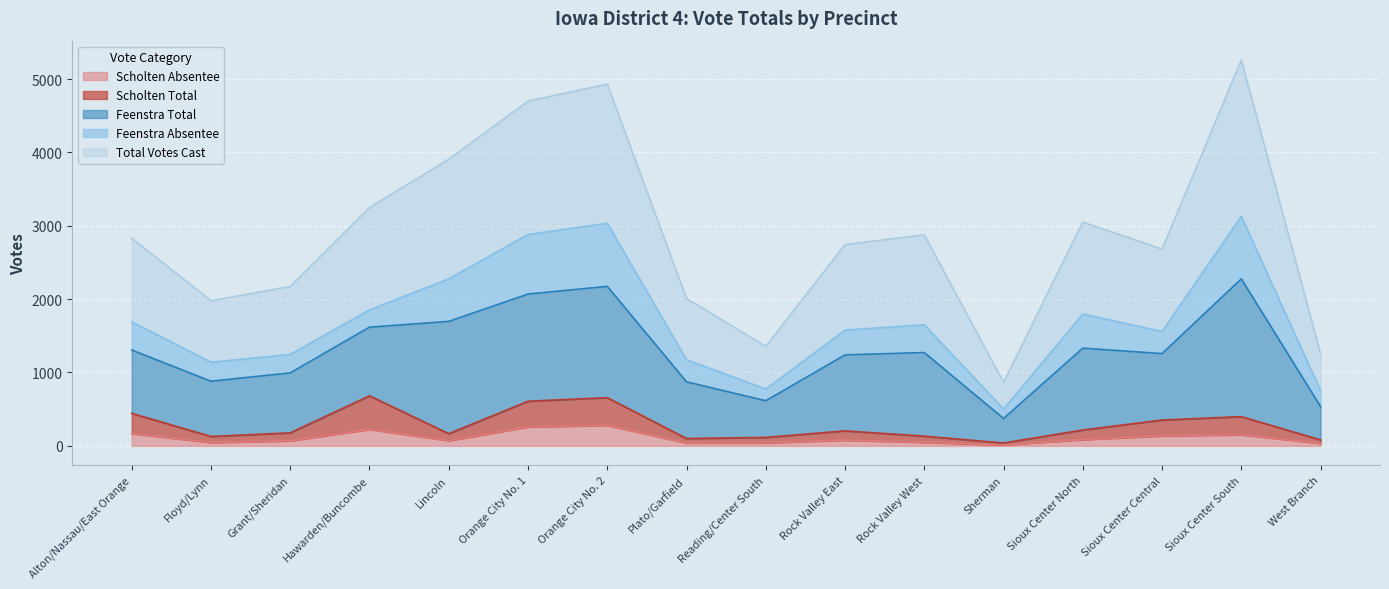

Is it true that Scholten Absentee equals 371 at Orange City No. 1?

False